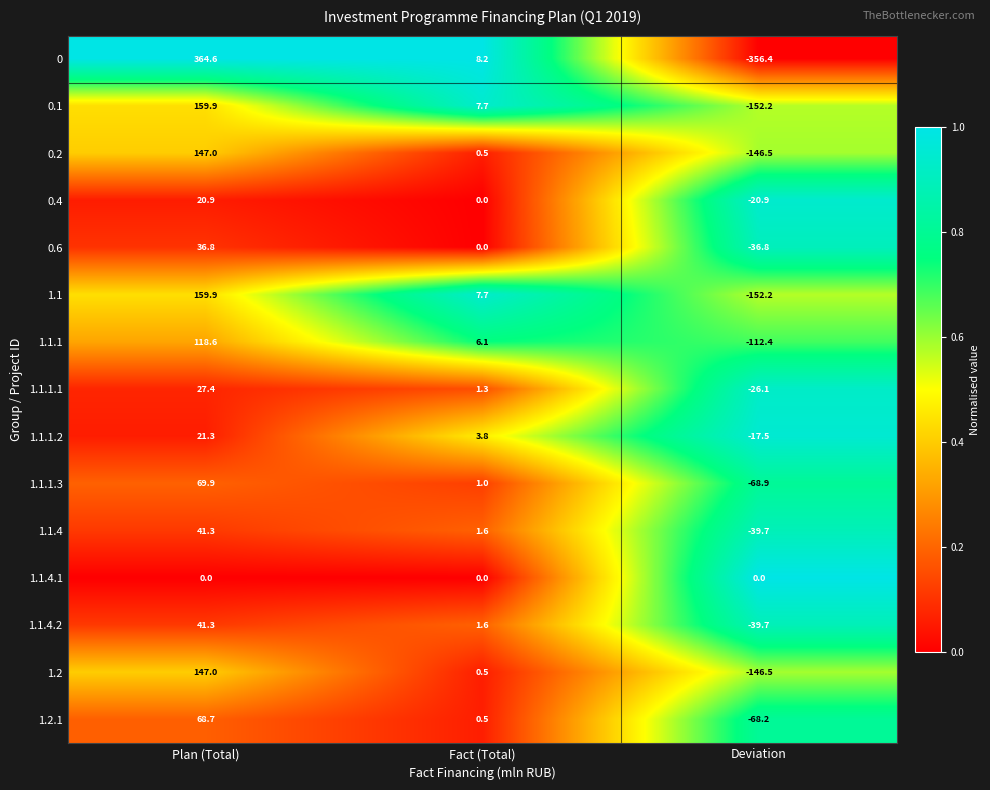

Where does the 1.1.4 series first go above 1?

Plan (Total)